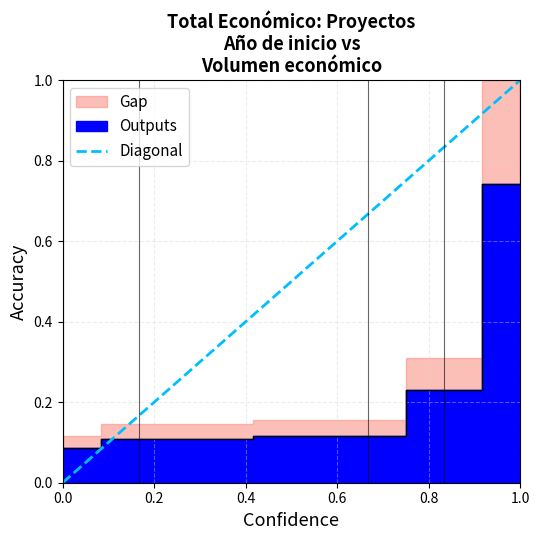

Between 0.0 and 1.0, which is larger?

1.0